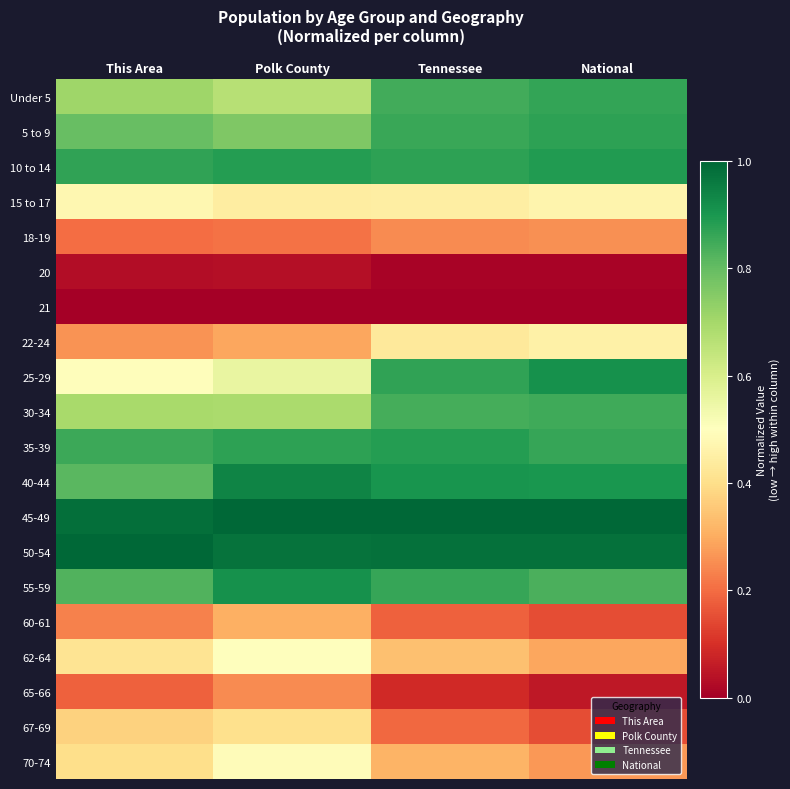

At National, list the series in order from smallest to largest.

21, 20, 65-66, 60-61, 67-69, 18-19, 70-74, 62-64, 22-24, 15 to 17, 55-59, 30-34, 35-39, Under 5, 5 to 9, 10 to 14, 40-44, 25-29, 50-54, 45-49